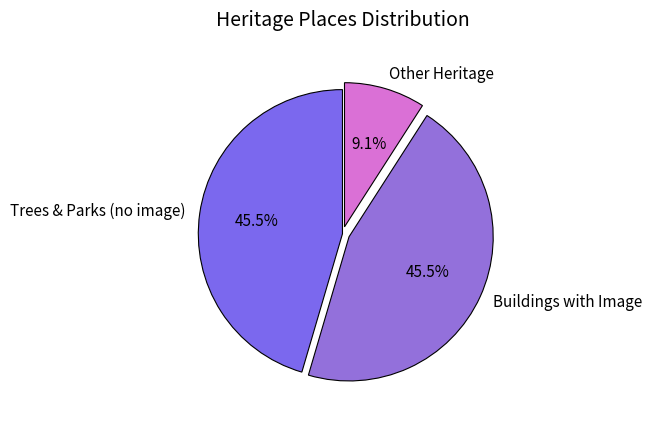

Is there a majority slice in this chart?

No